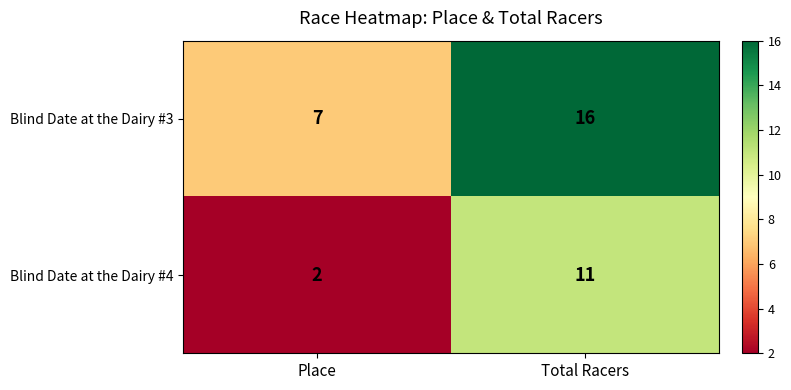

What value does the Blind Date at the Dairy #4 series have at Total Racers?

11